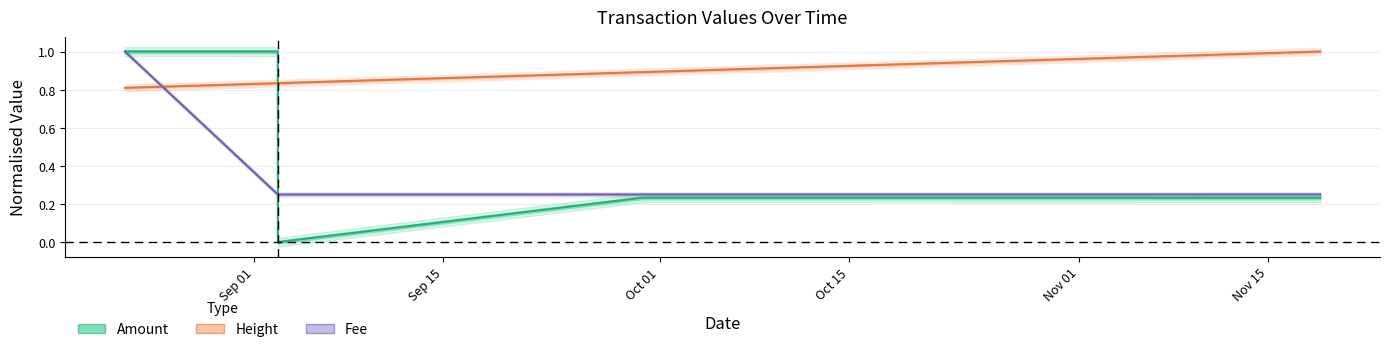

Is this an area chart (filled region under the line)?

No